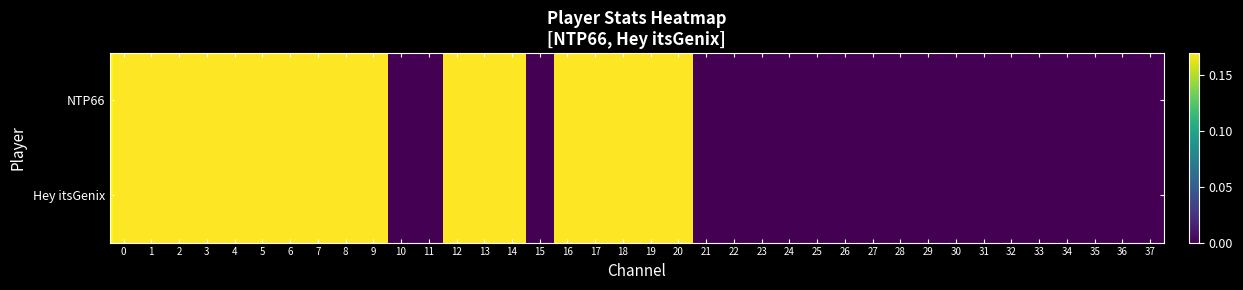

At which category does the chart reach its minimum across all series?

10